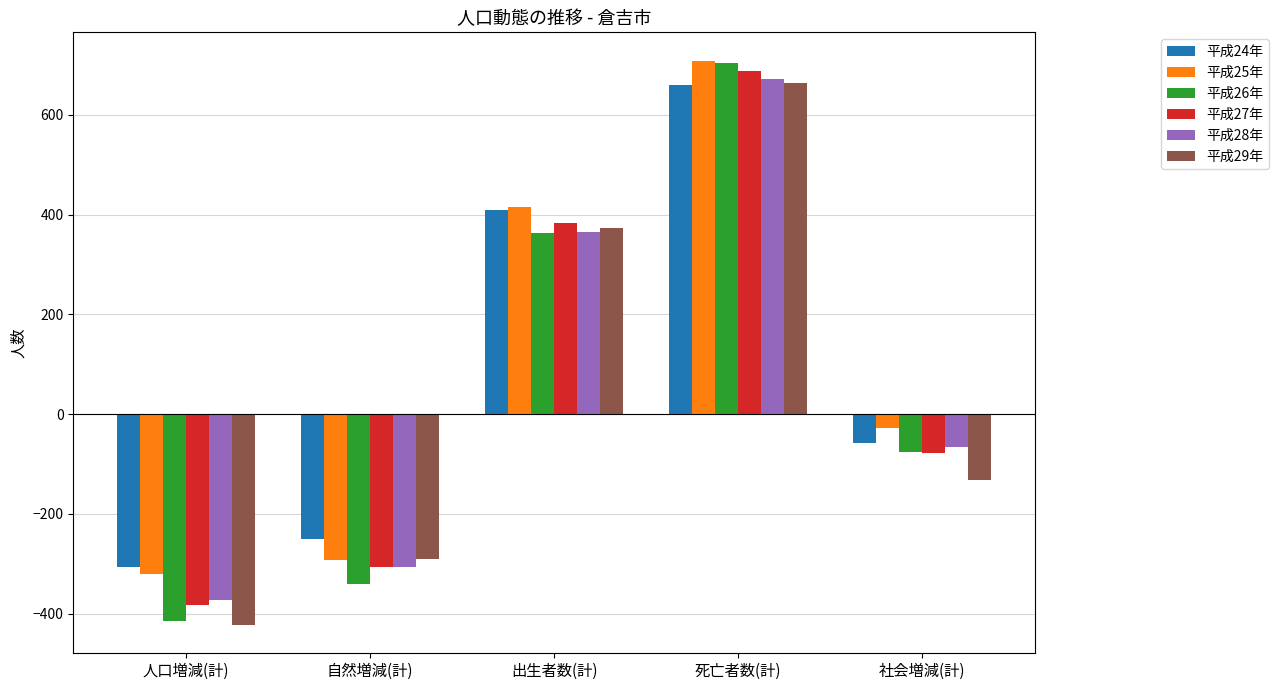

How many bars are there in total?

30